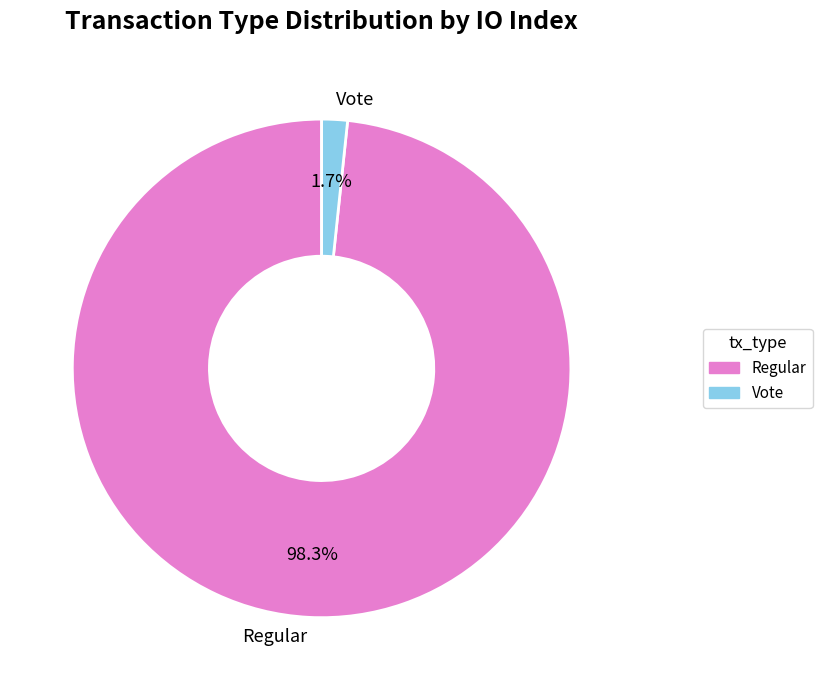

How many segments does this pie chart have?

2